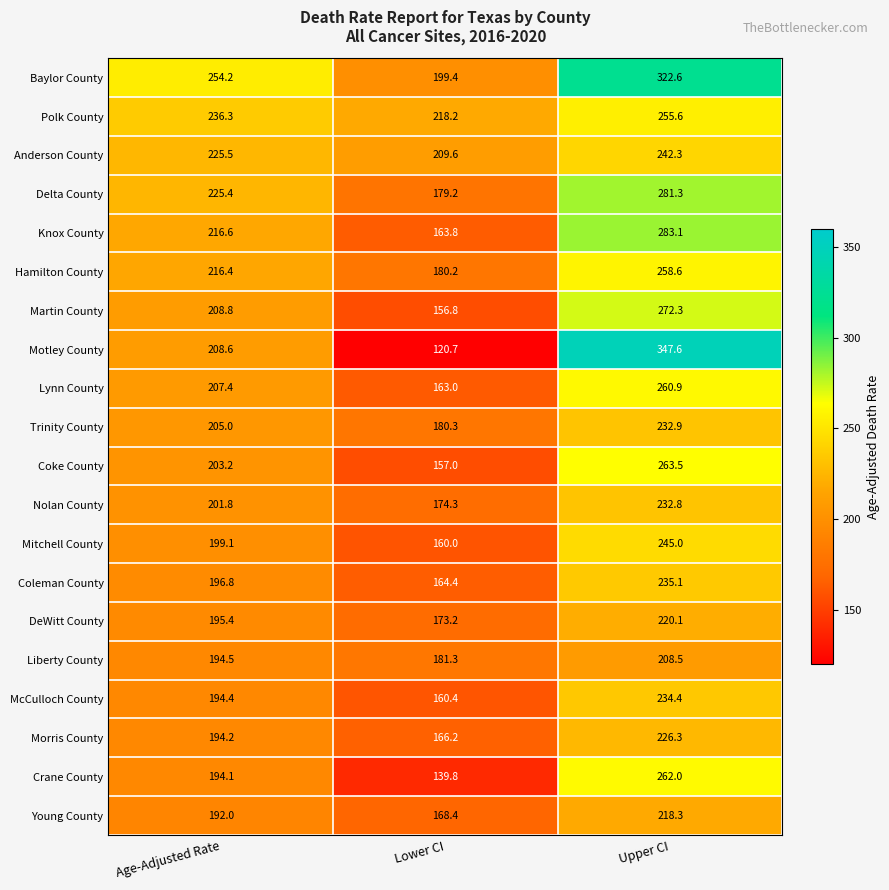

How many distinct data groups are displayed?

20